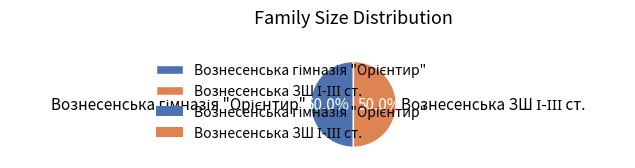

How many segments does this pie chart have?

2